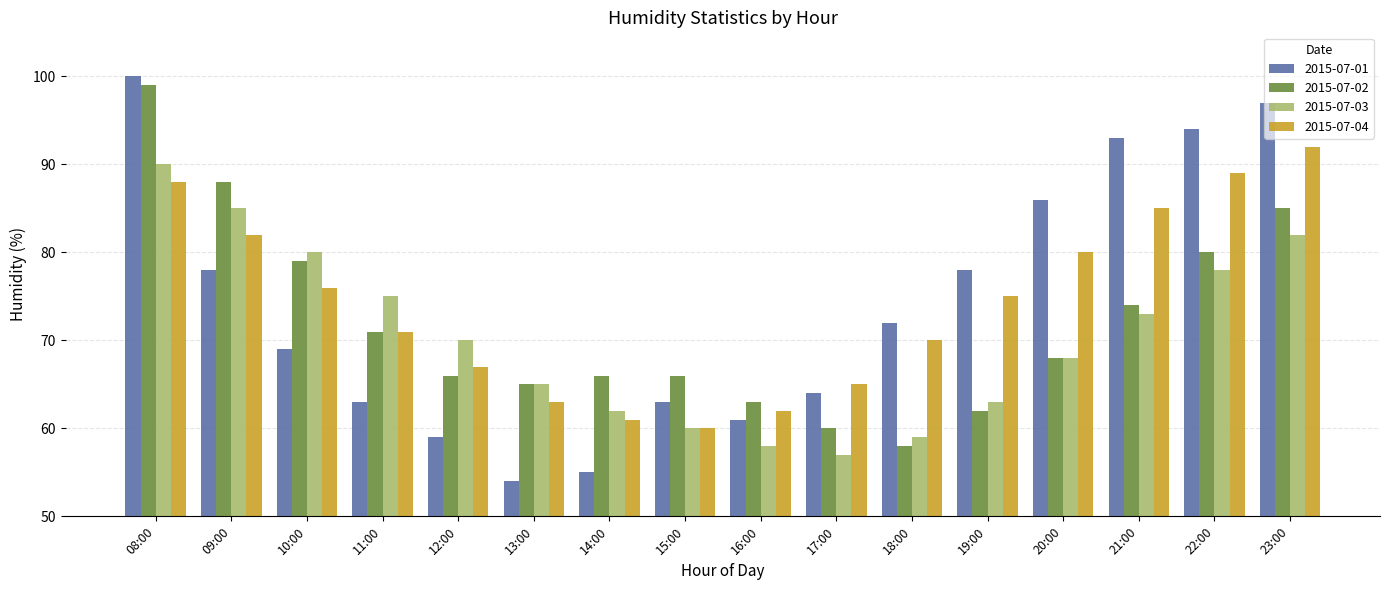

What is the total value across all series at 20:00?

302